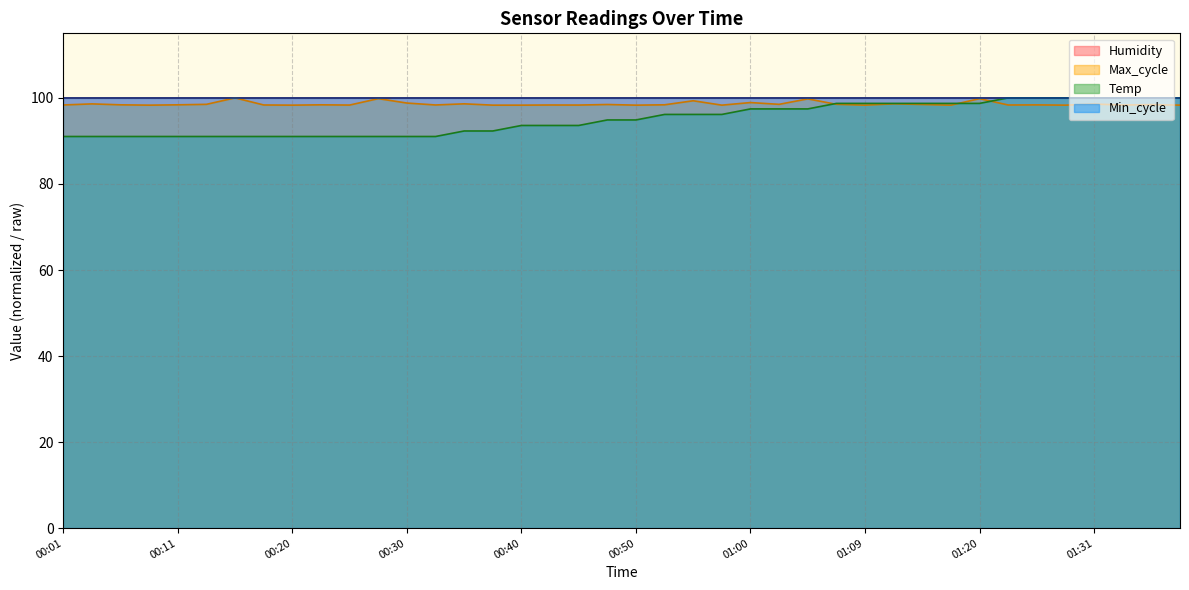

What is the value of the Max_cycle point at the 15th from the left?

98.6